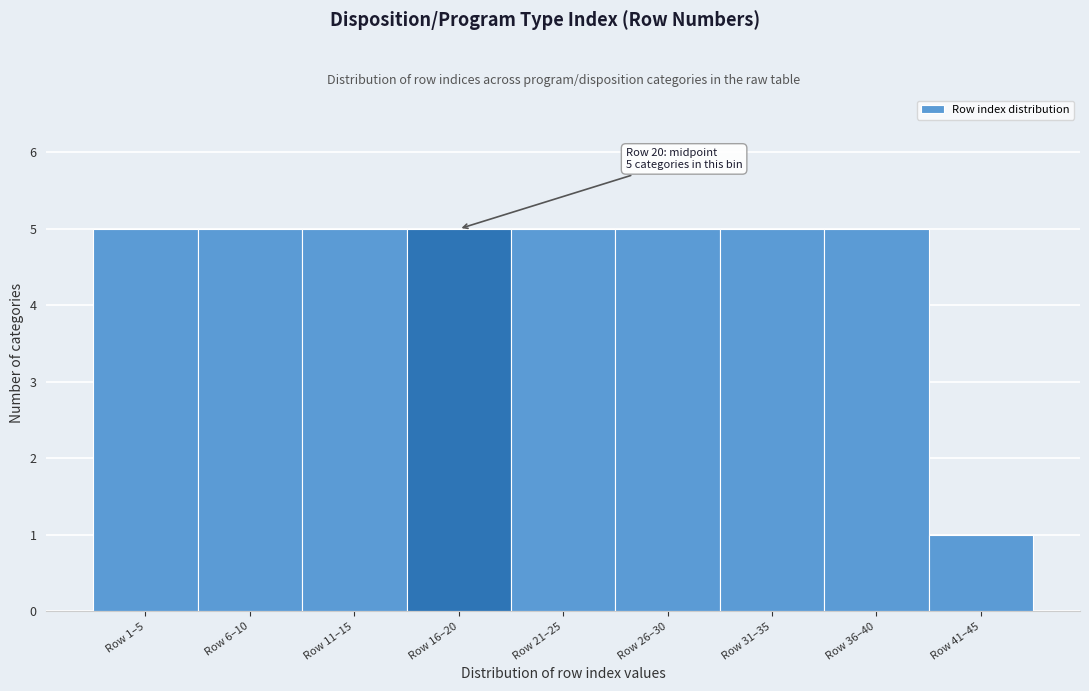

Reading right to left, list all the values displayed in this chart.

1	5	5	5	5	5	5	5	5